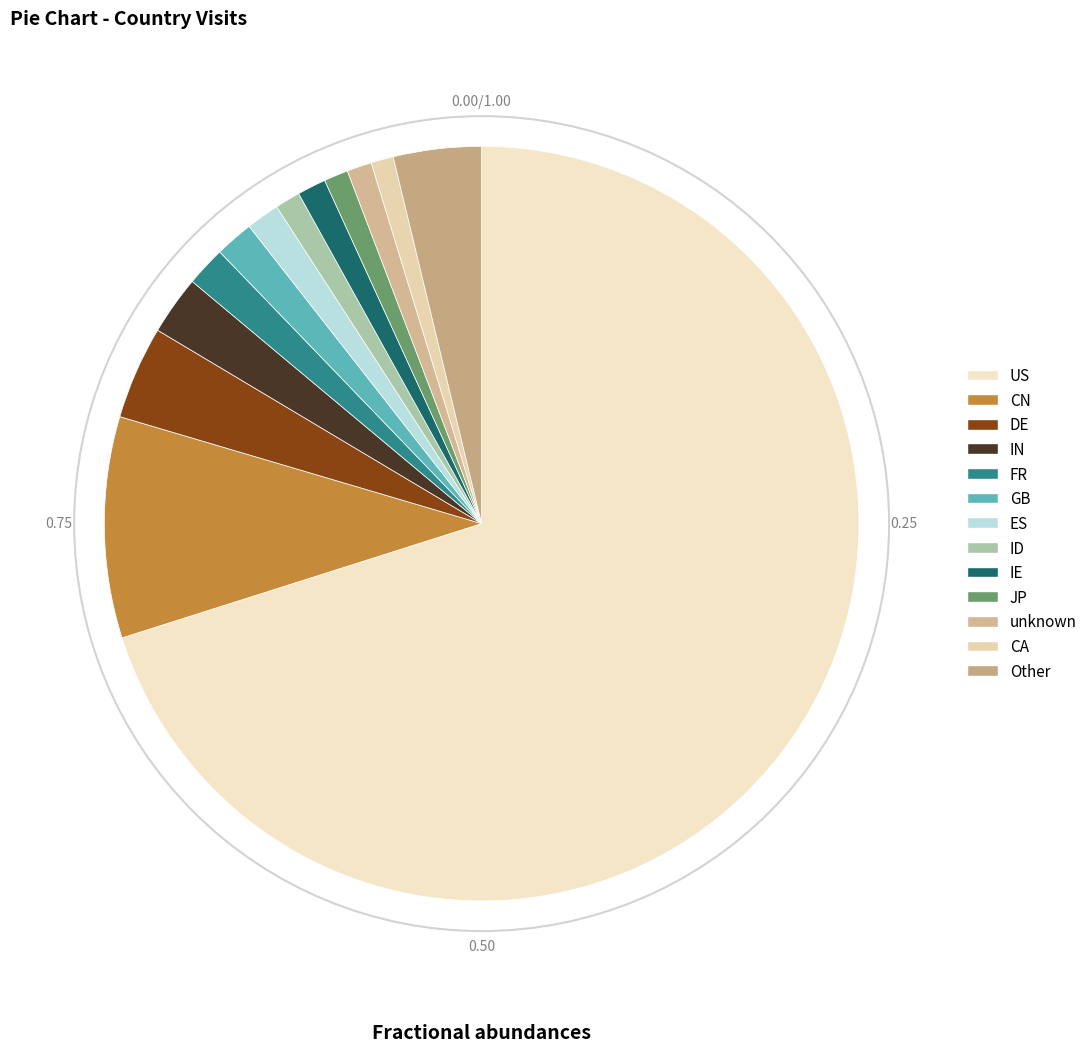

What is the largest slice in the pie chart?

US